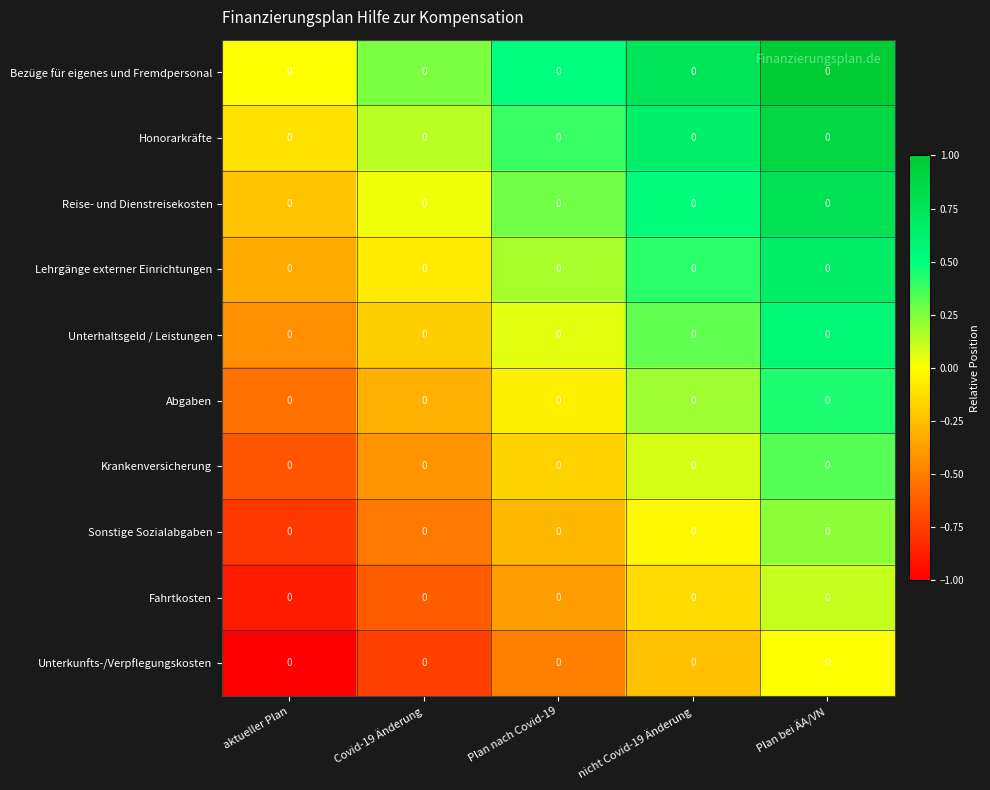

How many distinct data groups are displayed?

10